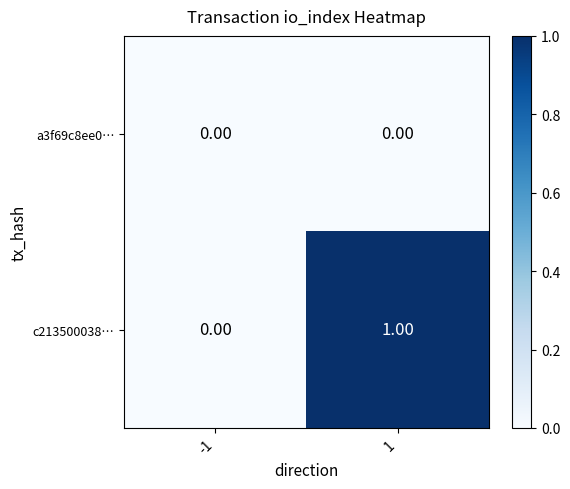

At which category is the sum across all series the highest?

1